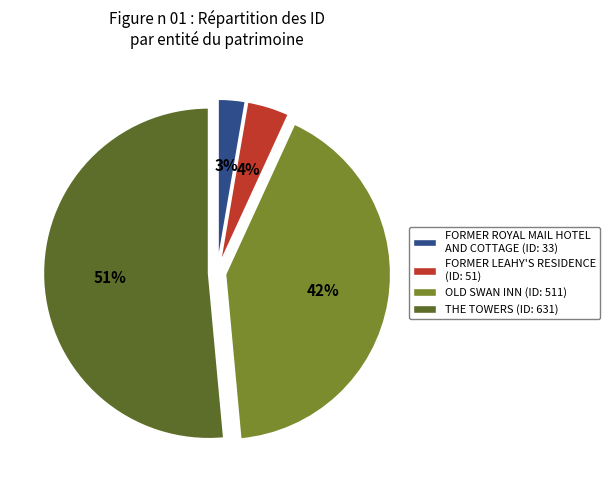

To the nearest percent, what is the difference between the FORMER ROYAL MAIL HOTEL AND COTTAGE and OLD SWAN INN slice percentages?

39%